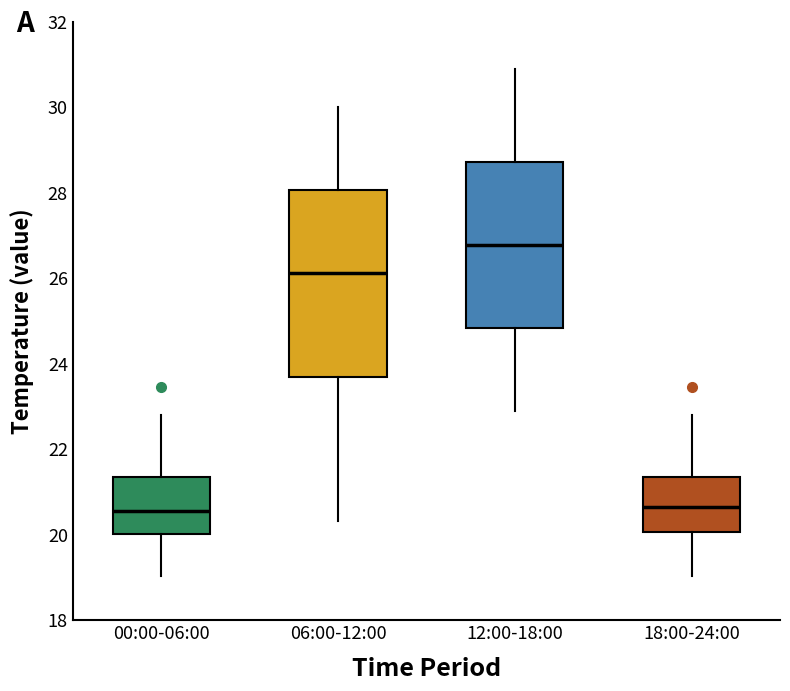

Reading left to right, read every box against the y-axis: the position of its median line, the range the box covers, and the ends of its whiskers. The values are not printed on the chart, so give them approximately, as read against the axis.

00:00-06:00: median 20.6, box 20.0 to 21.4, whiskers 19.0 to 22.8
06:00-12:00: median 26.2, box 23.6 to 28.0, whiskers 20.4 to 30.0
12:00-18:00: median 26.8, box 24.8 to 28.8, whiskers 22.8 to 30.8
18:00-24:00: median 20.6, box 20.0 to 21.4, whiskers 19.0 to 22.8